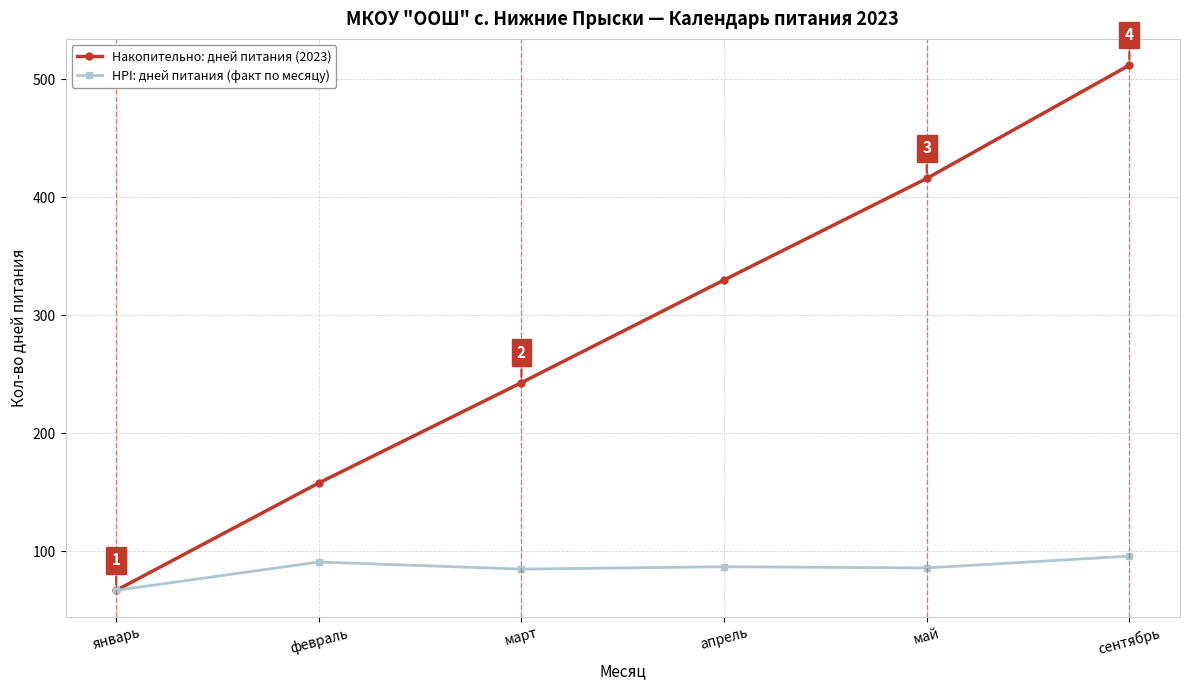

The value of Накопительно: дней питания (2023) at май is 558. True or false?

False